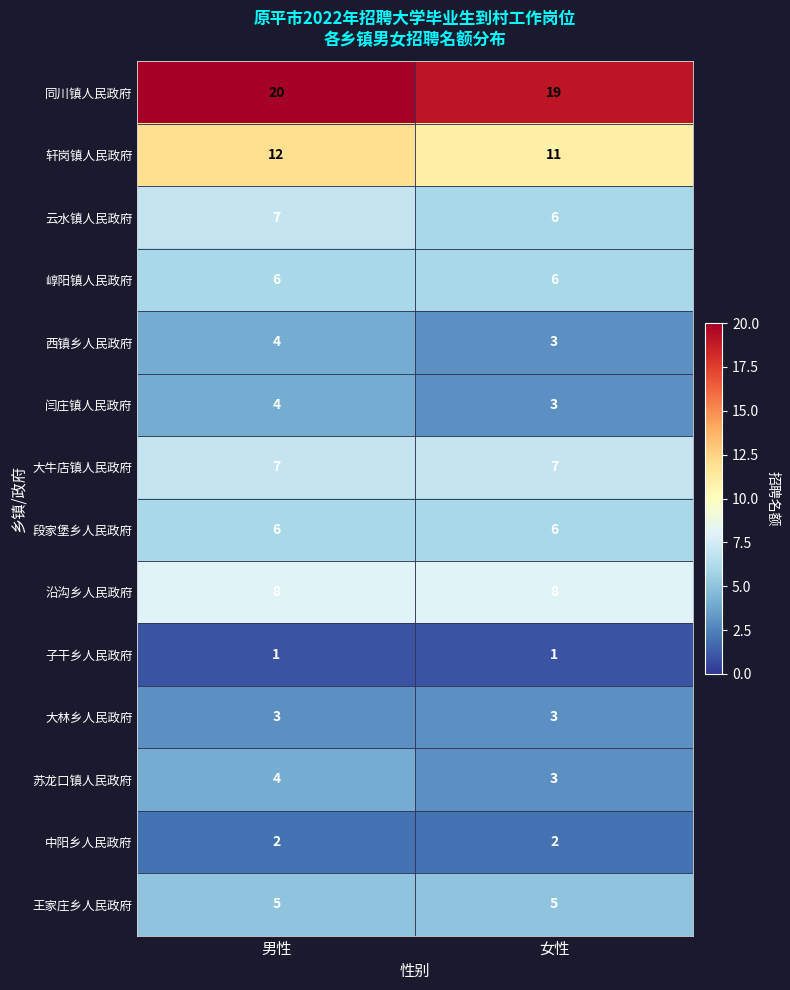

Read the 轩岗镇人民政府 value at 女性.

11